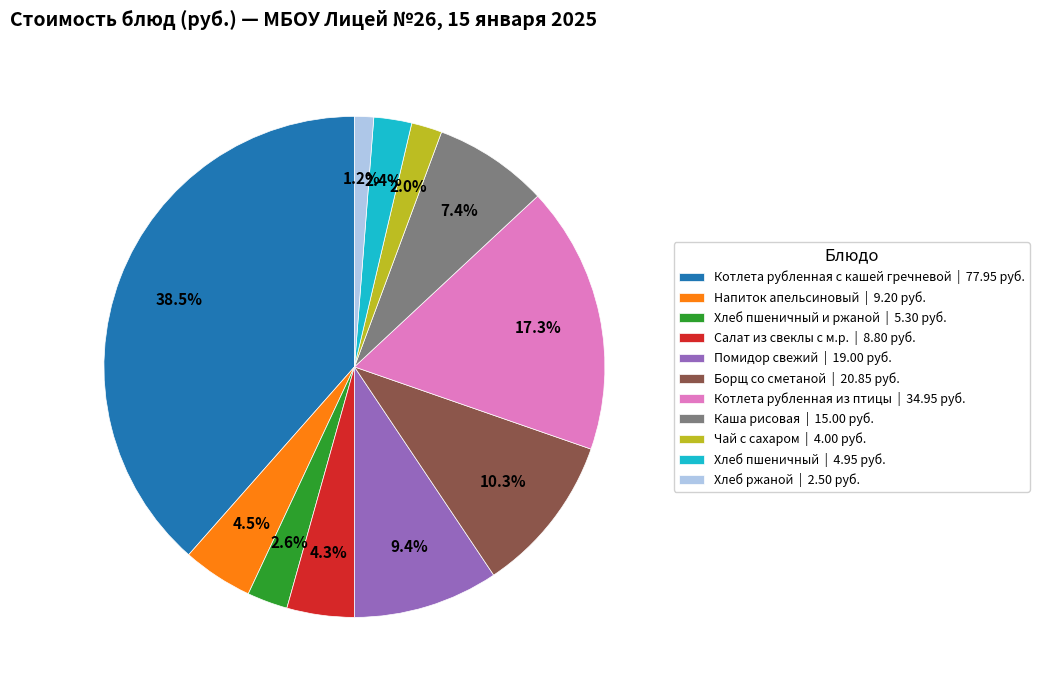

What is the largest slice in the pie chart?

Котлета рубленная с кашей гречневой | 77.95 руб.